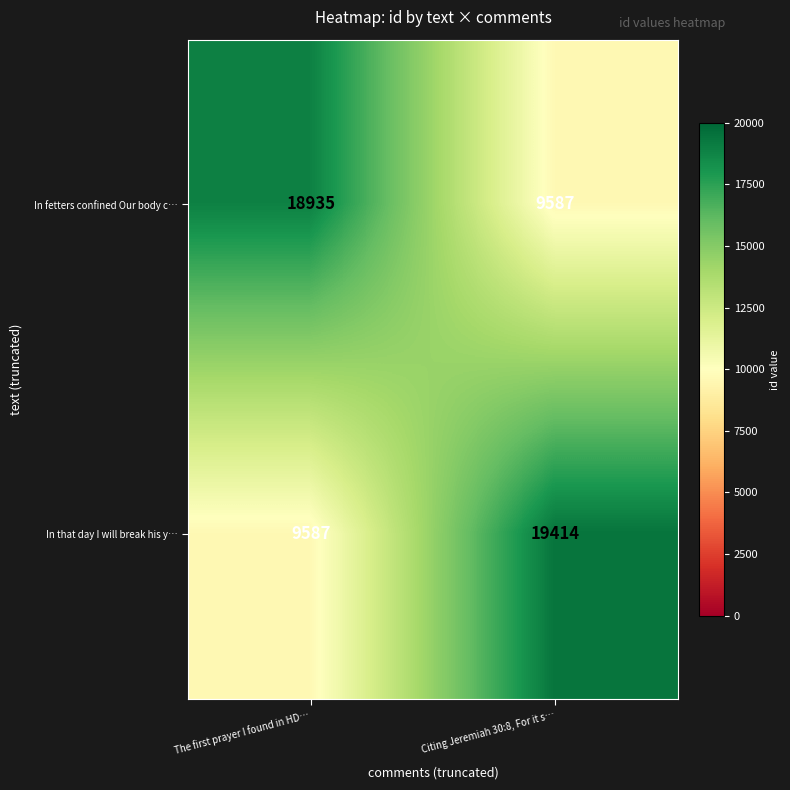

The In that day I will break his y… series shows 34458 at Citing Jeremiah 30:8, For it s…. True or false?

False